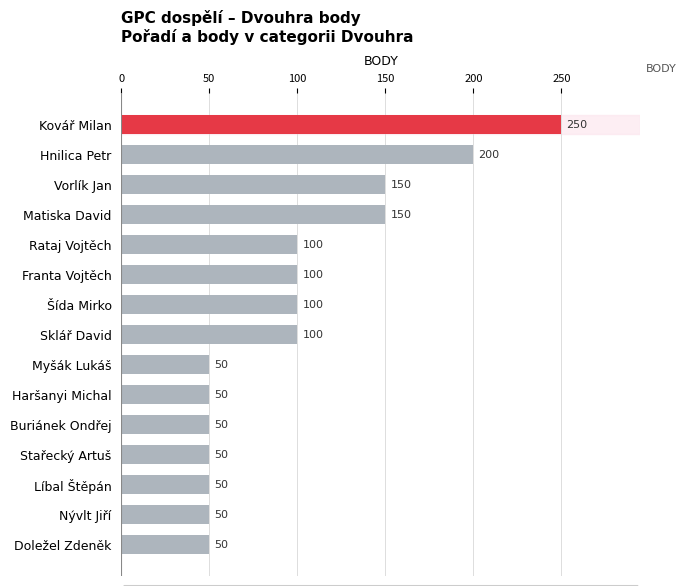

Are the bars grouped side by side (vs. stacked)?

No